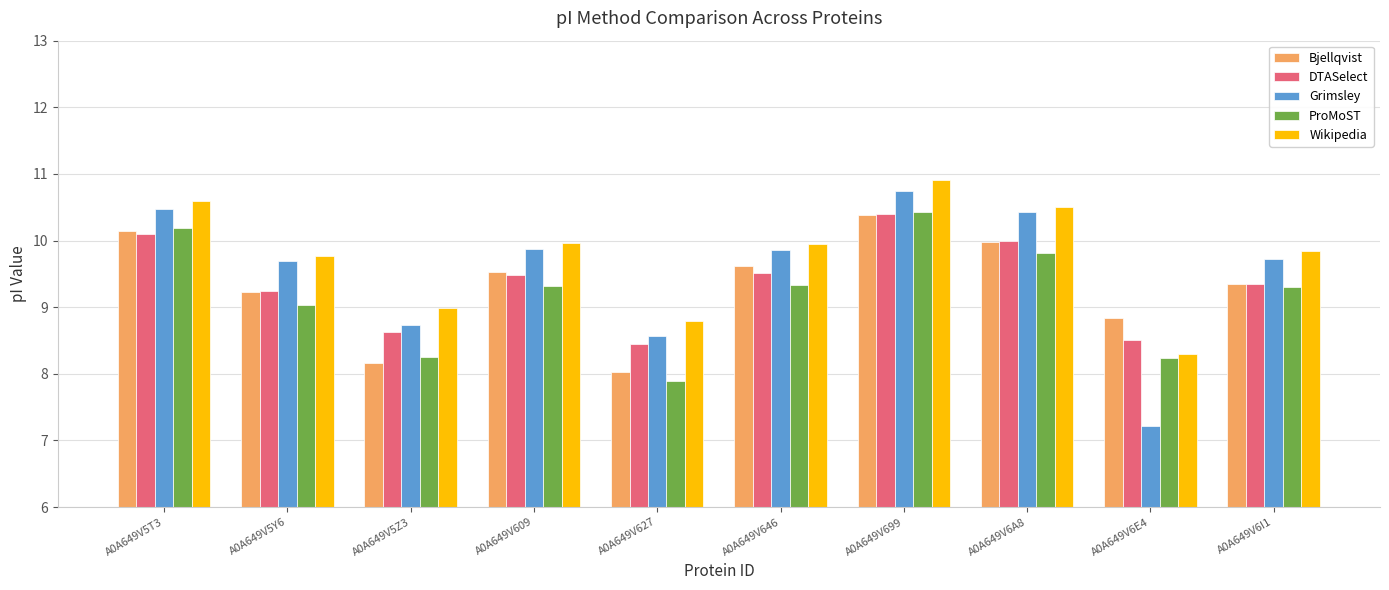

At how many categories does at least one series exceed 8?

10